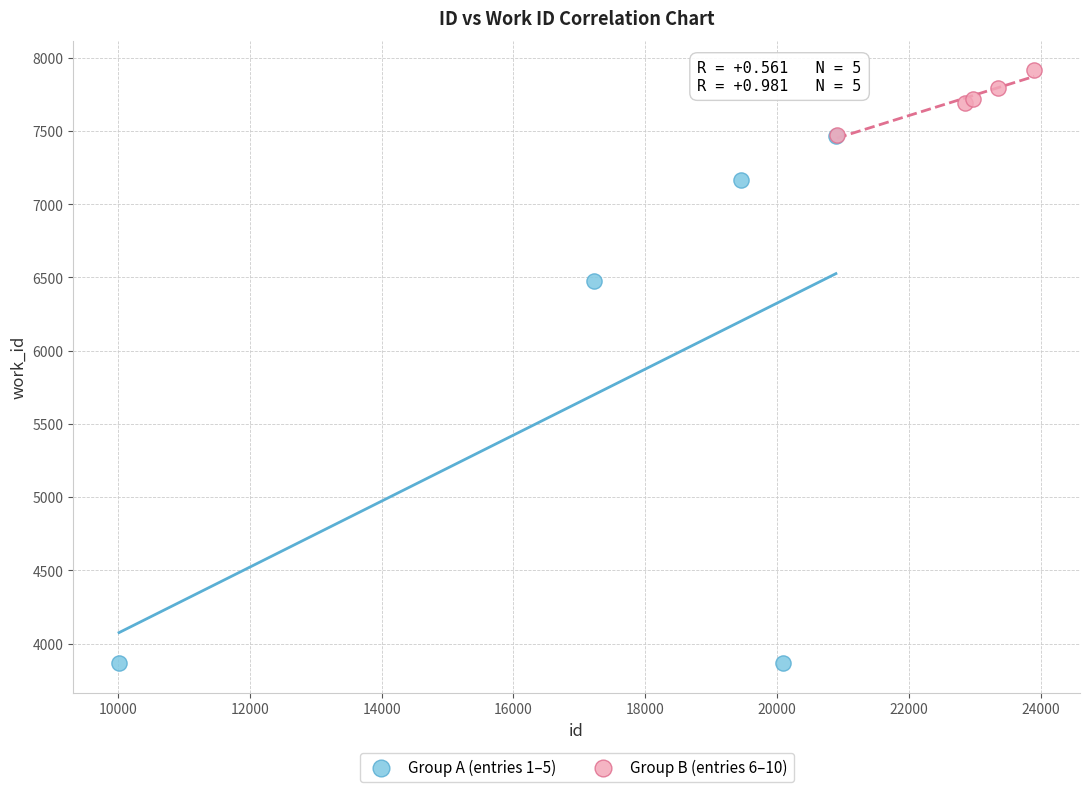

Which series reaches the minimum Y coordinate?

Group A (entries 1–5)